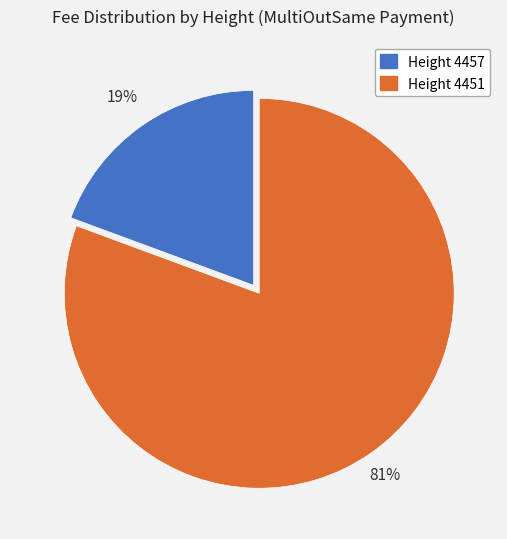

To the nearest percent, what is the average slice percentage?

50%